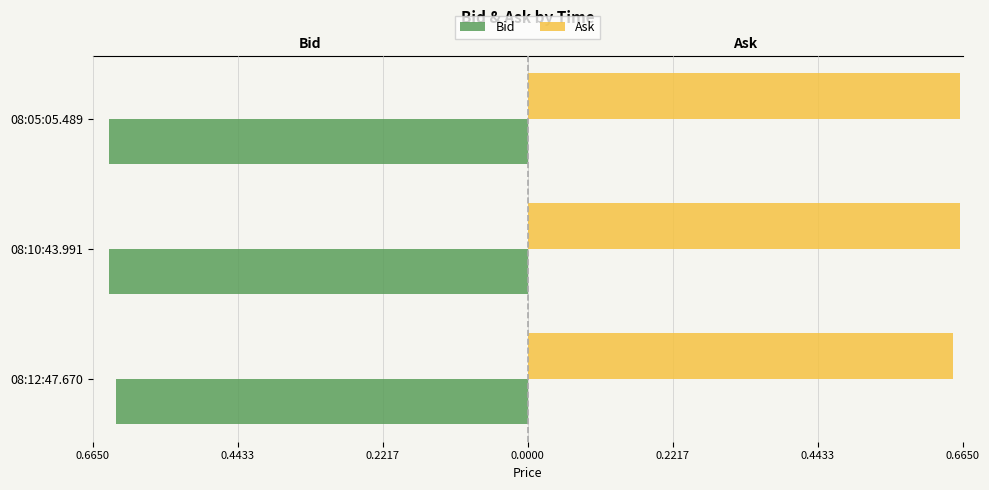

What are all the series names shown in the legend?

Bid, Ask